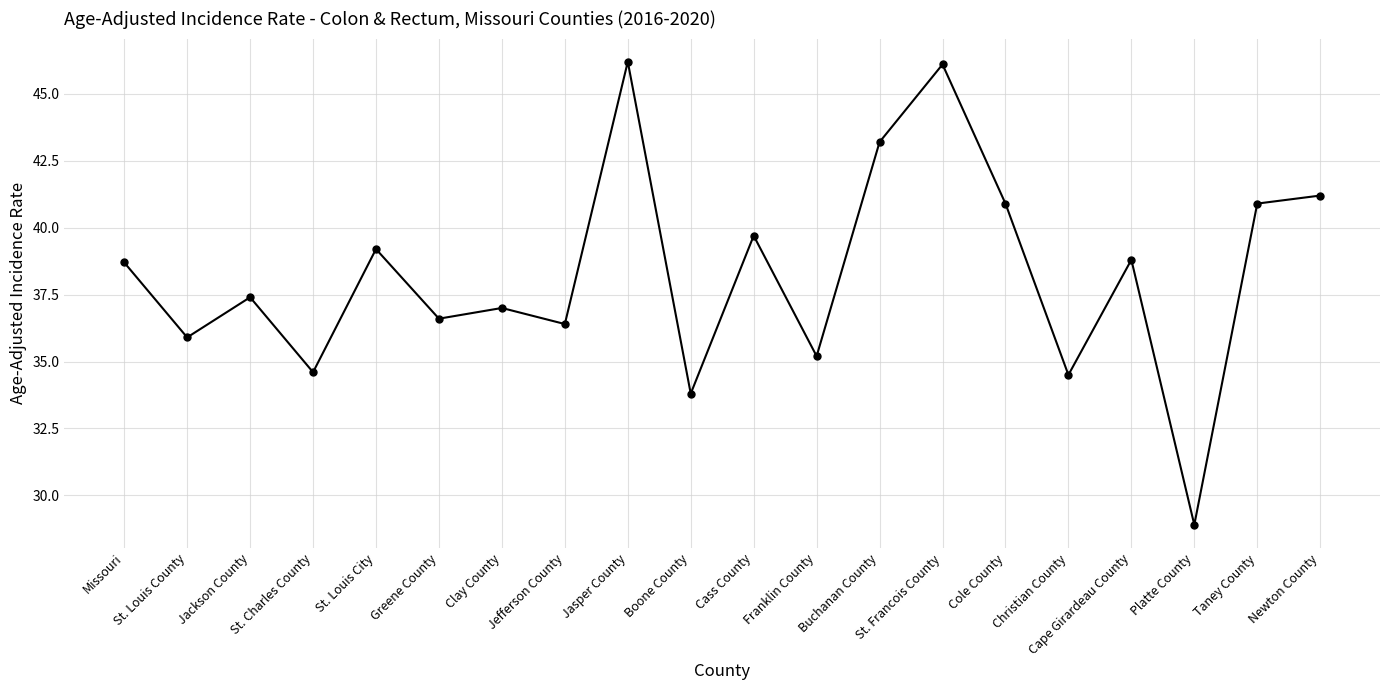

How many data points are less than 38?

10